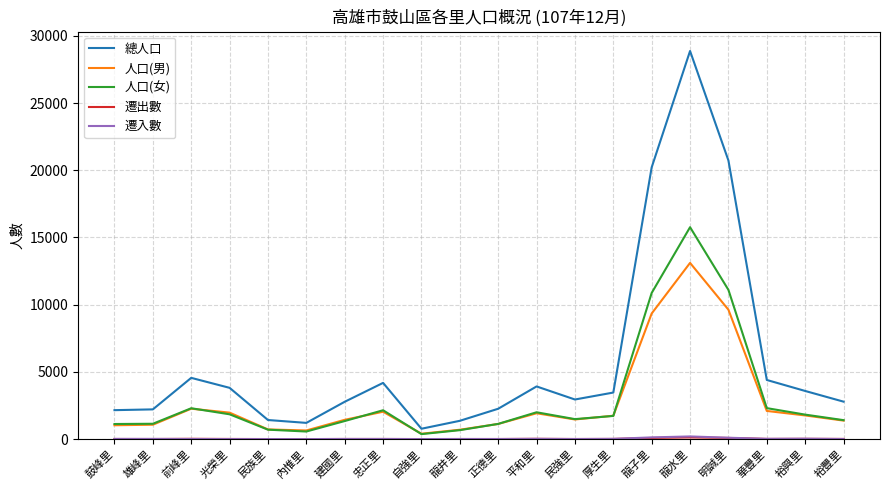

At which category is the sum across all series the highest?

龍水里